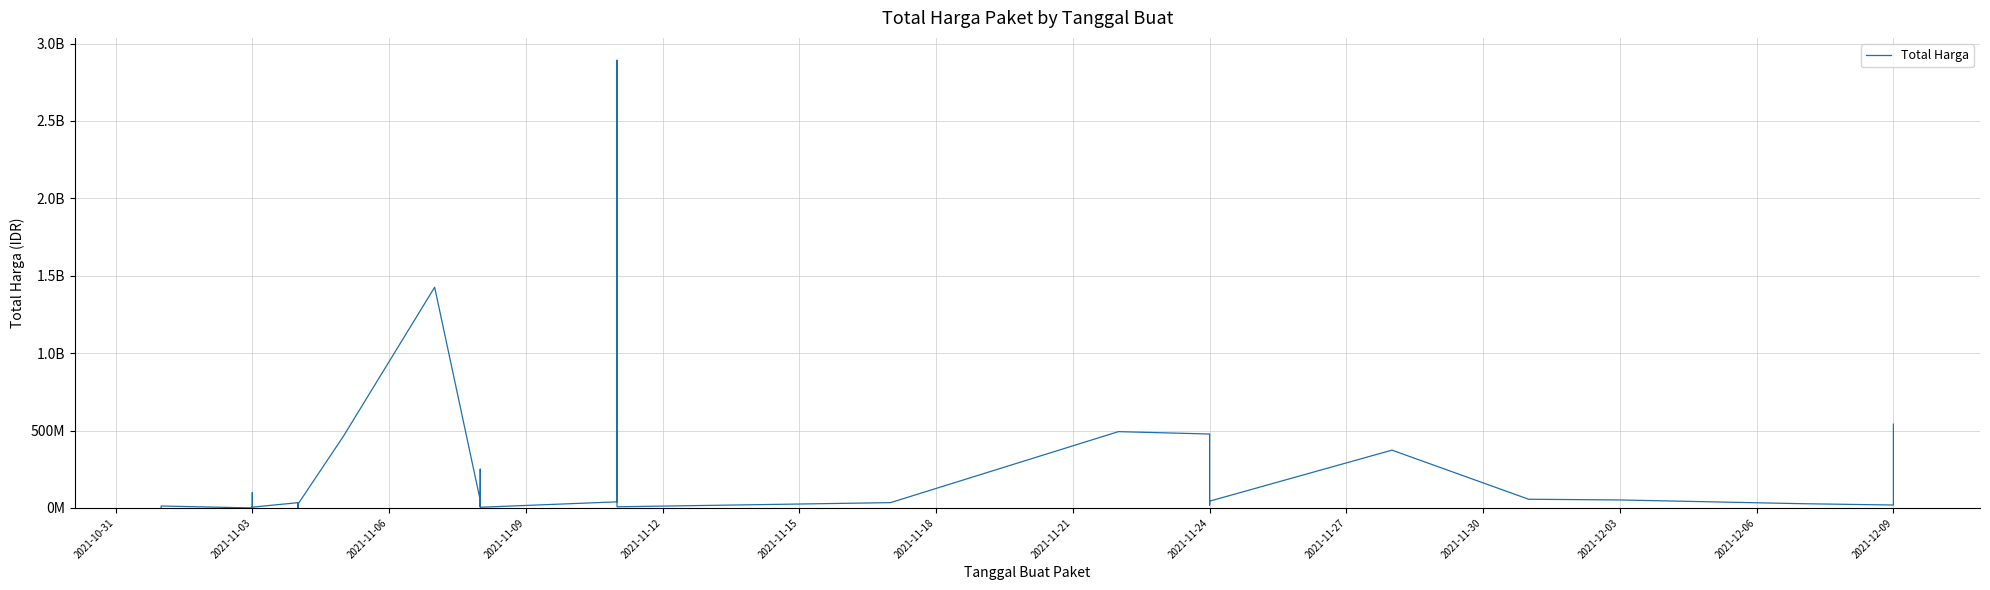

What is the maximum value shown in the chart?

2892122000